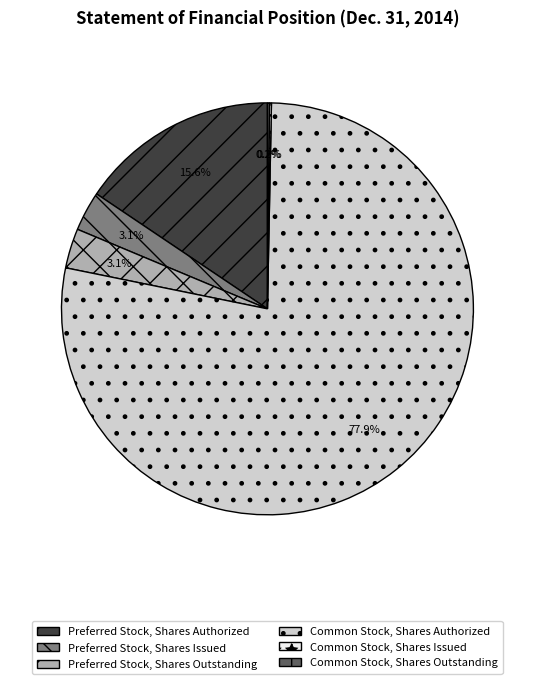

Which slice is the largest?

Common Stock, Shares Authorized